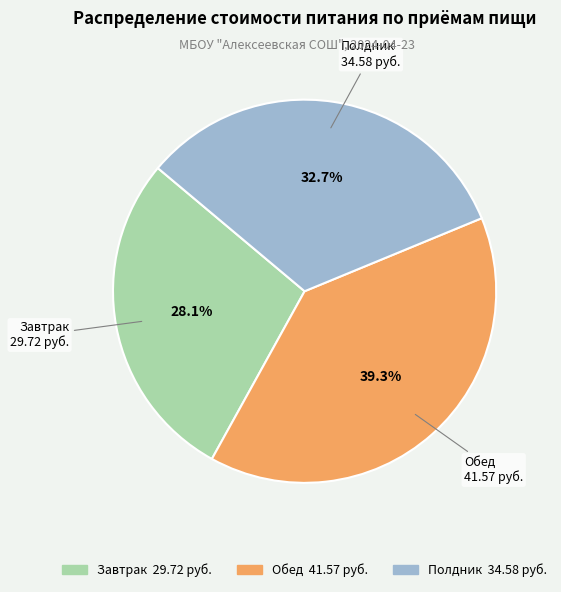

Which slice is the smallest?

Завтрак